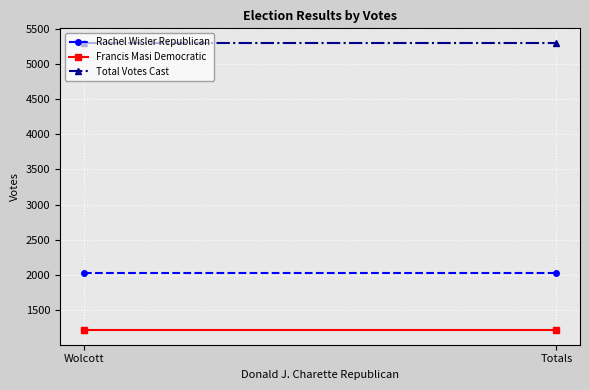

What is the smallest value displayed?

1211